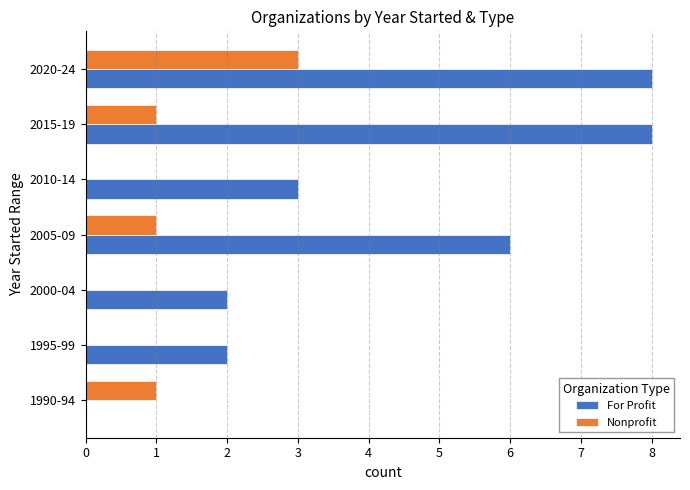

Which series has the largest total across all categories?

For Profit